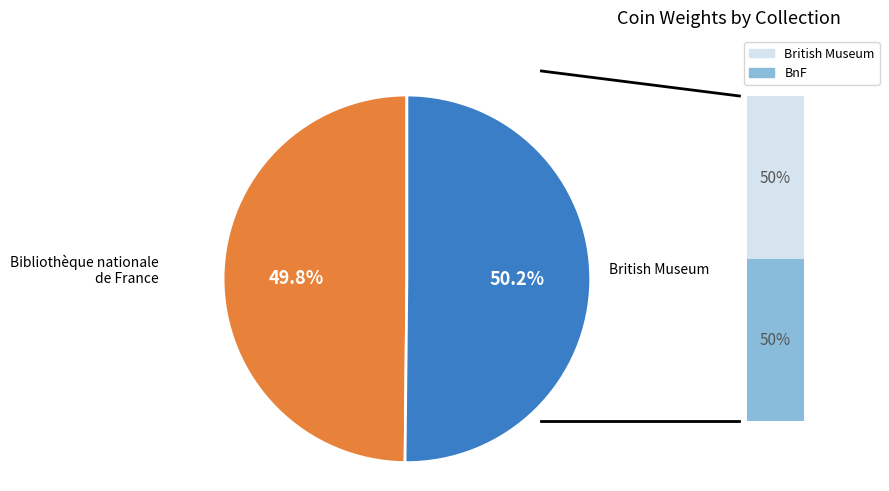

How many slices are in this pie chart?

2